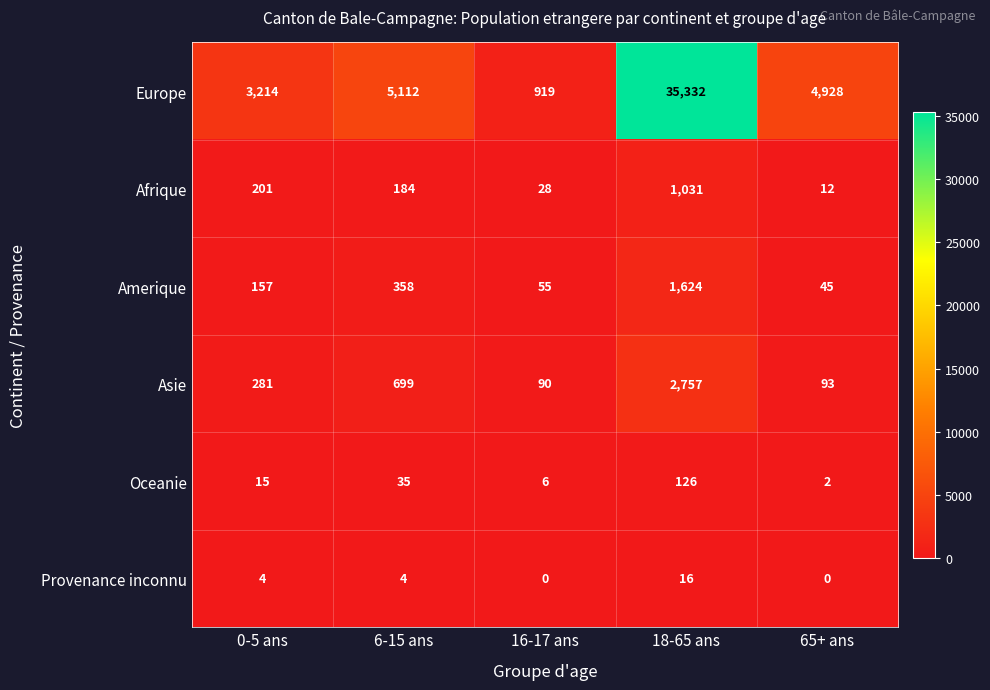

List the series in order of their peak value, lowest first.

Provenance inconnu, Oceanie, Afrique, Amerique, Asie, Europe